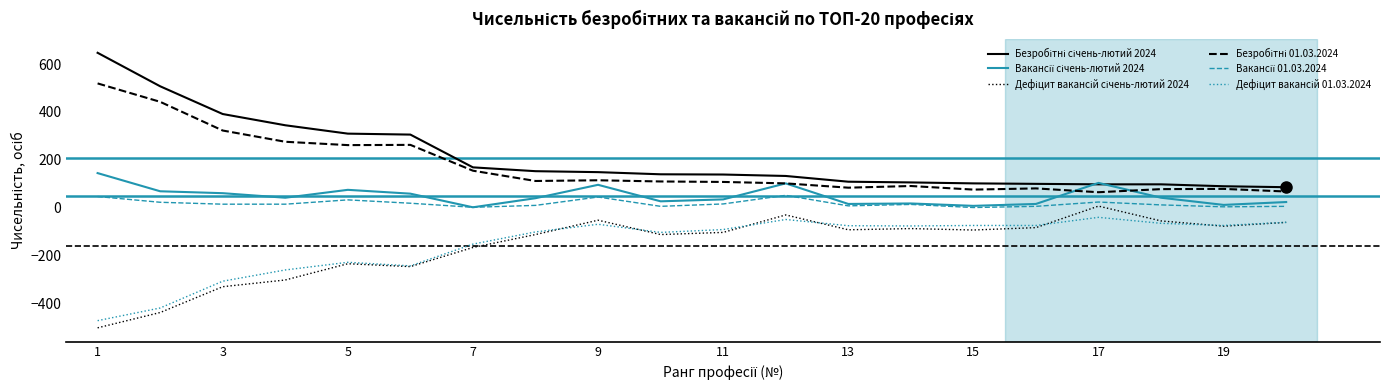

What is the maximum value shown in the chart?

647